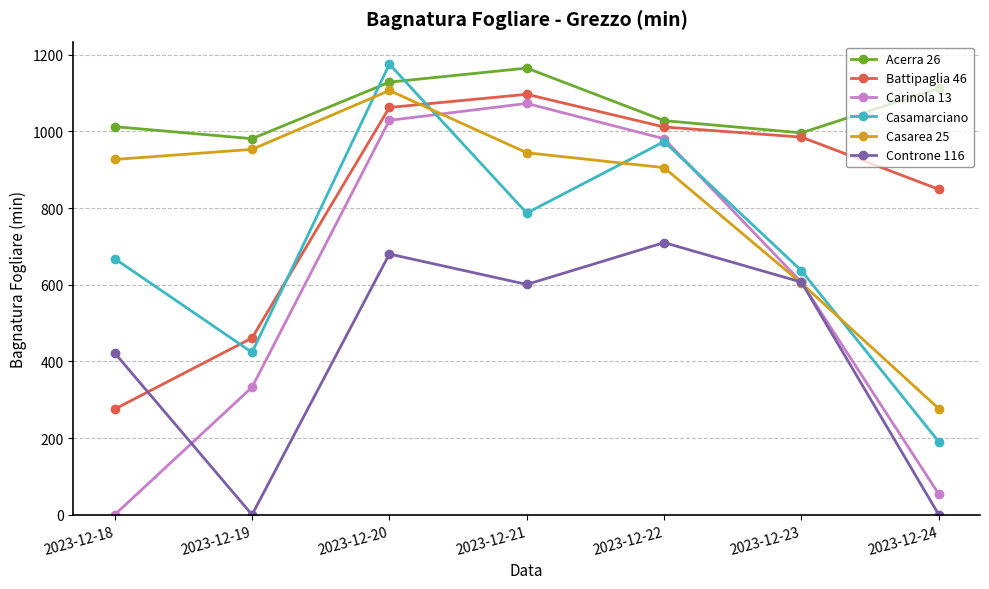

True or false: Battipaglia 46 has a value of 282.7 at 2023-12-19.

False